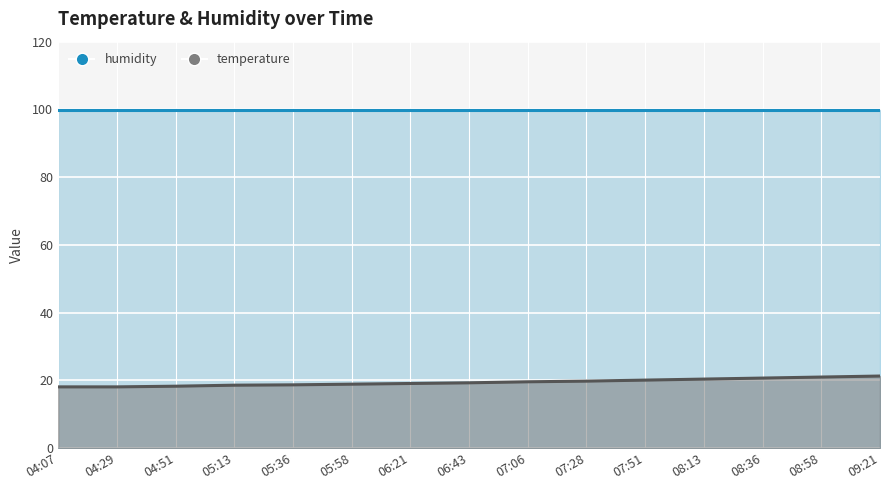

At which label is the value closest to 19?

05:58